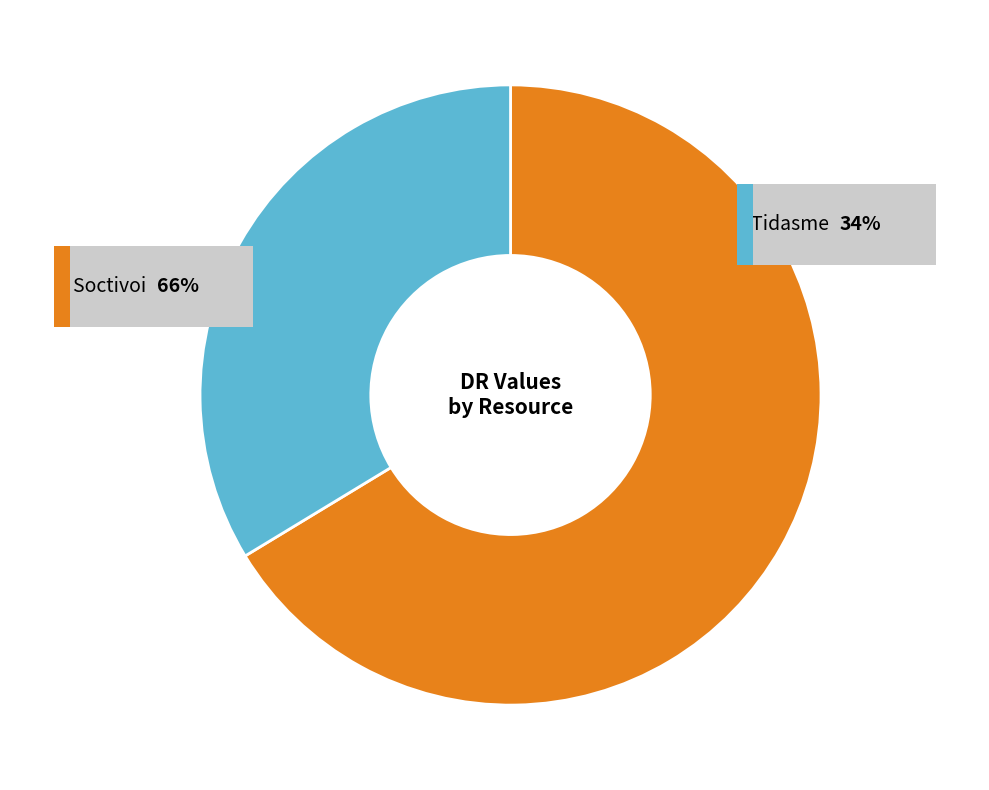

What is the smallest slice in the pie chart?

Tidasme